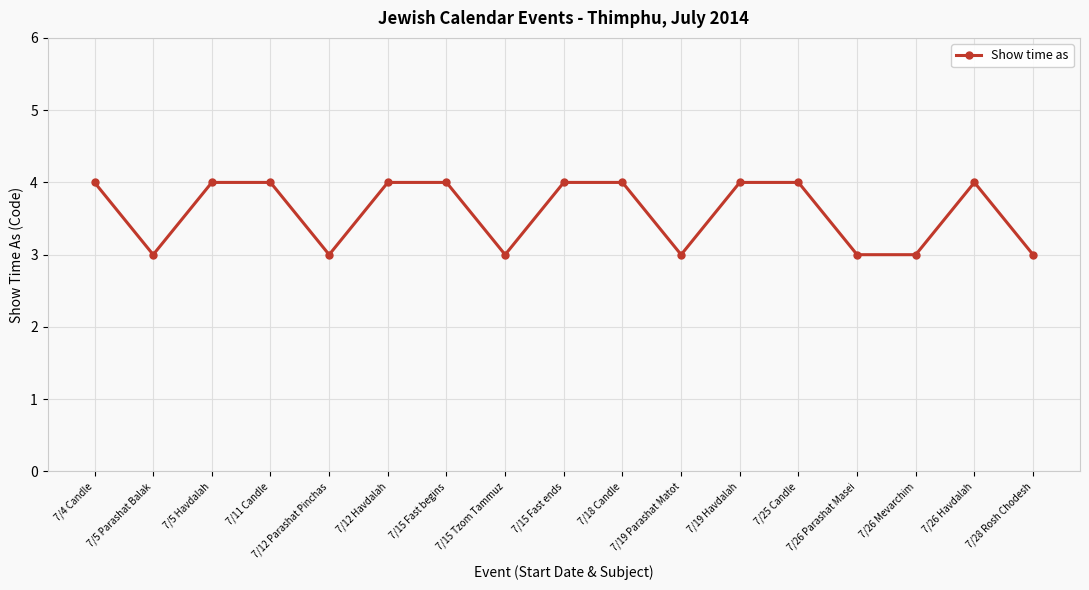

What is the difference between the maximum and minimum values?

1